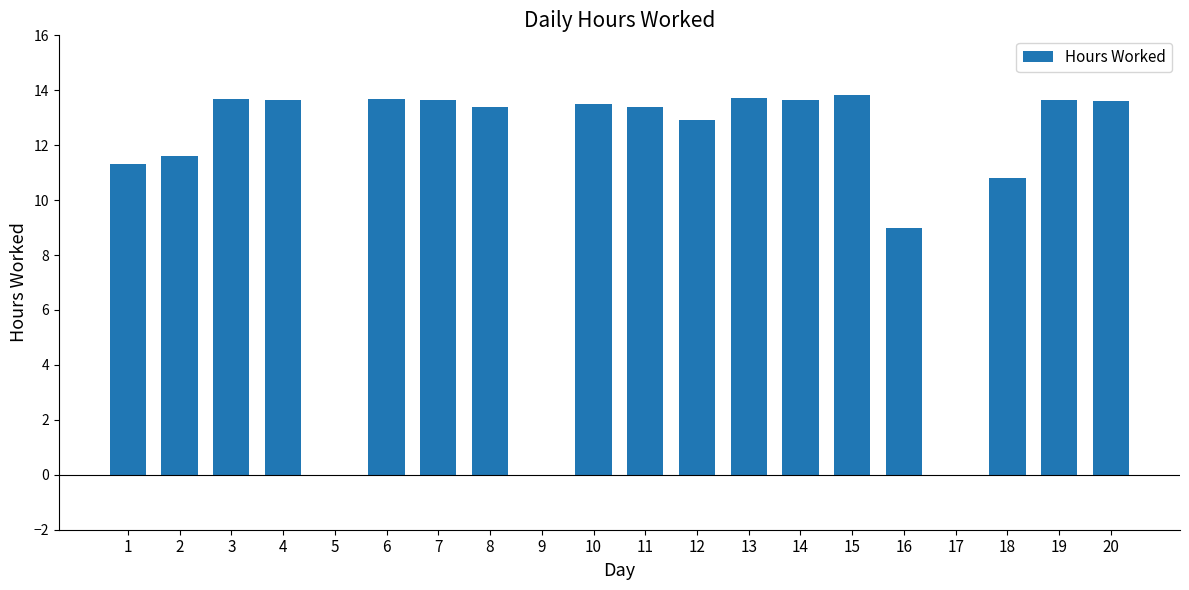

What is the maximum value shown in the chart?

13.8